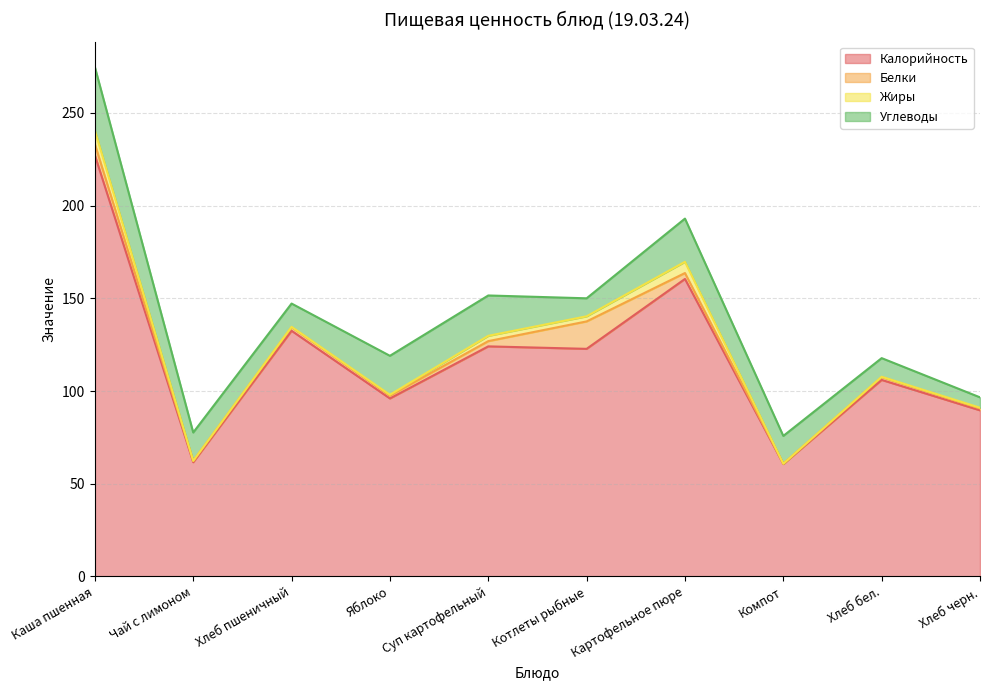

True or false: Калорийность has a value of 106.0 at Хлеб бел..

True